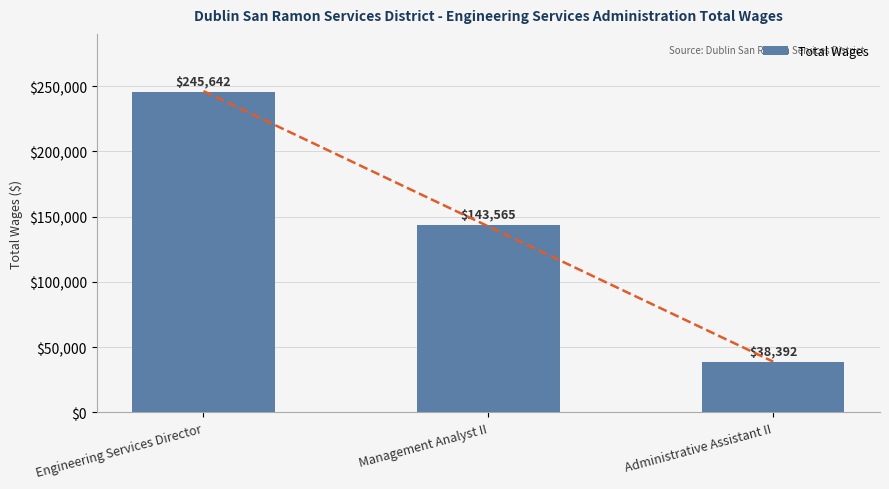

Which label corresponds to the largest value in the chart?

Engineering Services Director